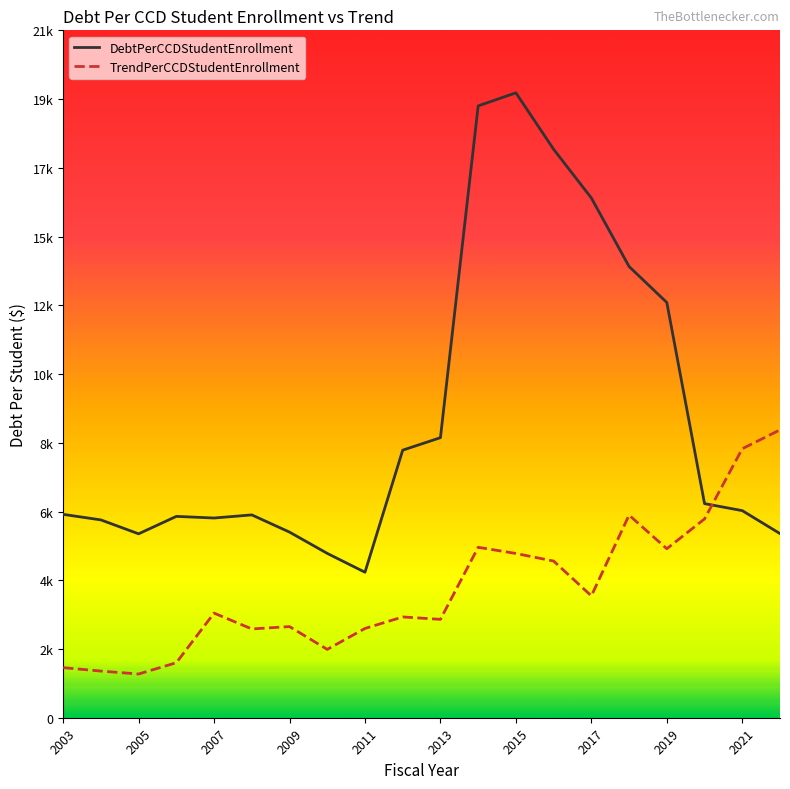

List the series in order of their peak value, highest first.

DebtPerCCDStudentEnrollment, TrendPerCCDStudentEnrollment